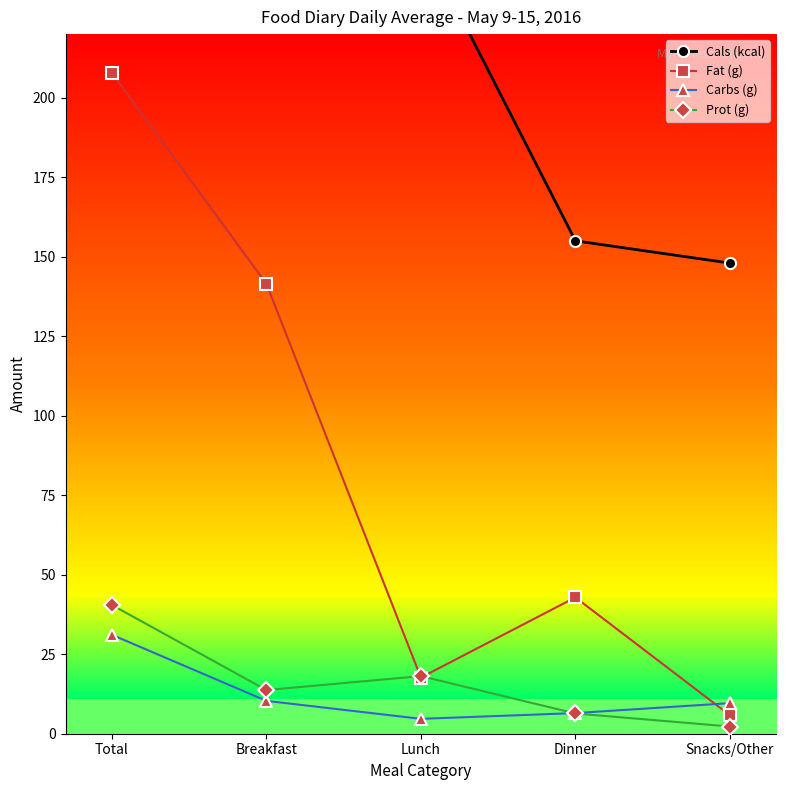

True or false: Carbs (g) and Cals (kcal) cross at least once.

False